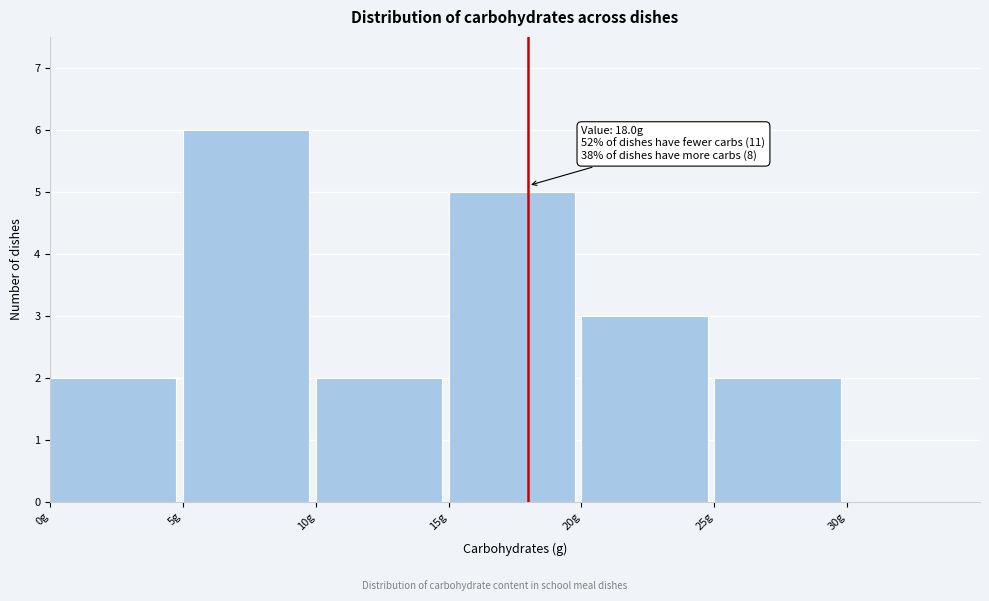

Which range on the x-axis has the tallest bar?

5 to 10